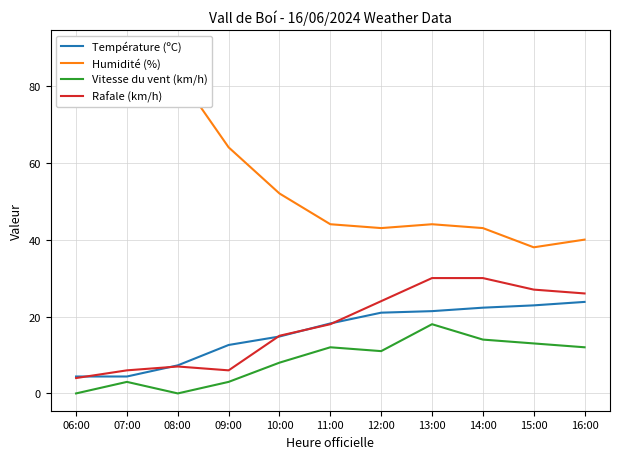

What is the sum of all Humidité (%) values?

630.0